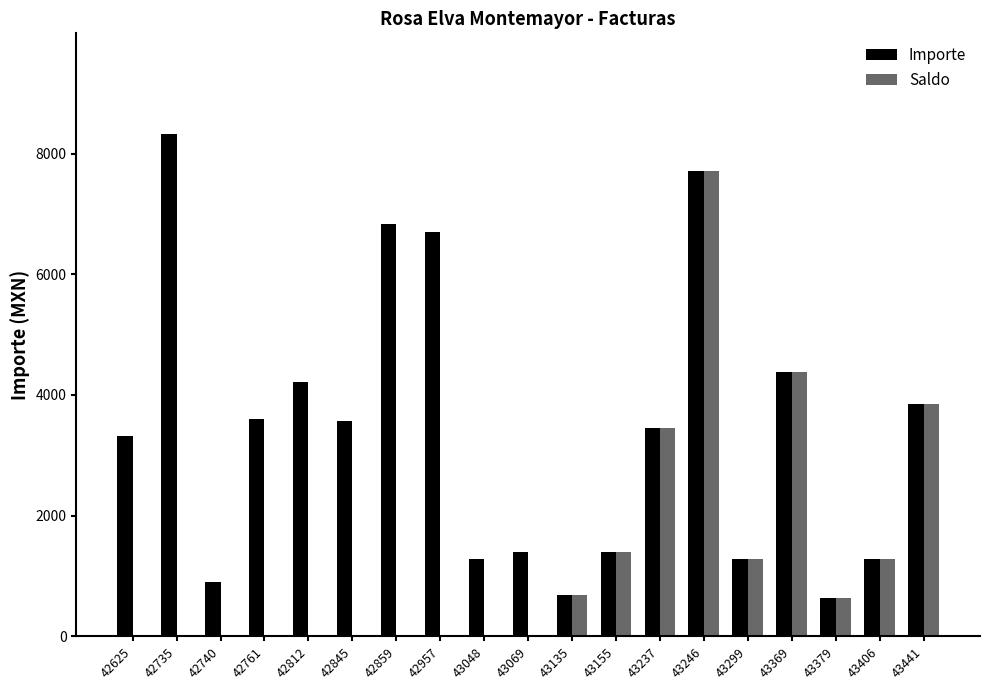

What is the total value across all series at 42859?

6840.8